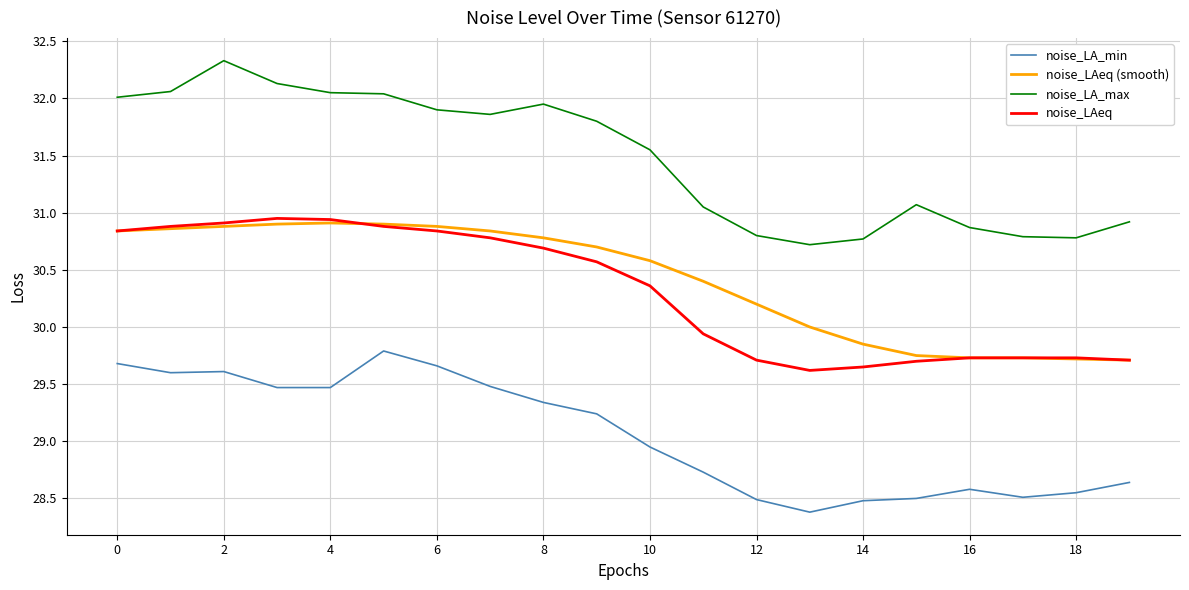

Which series has the largest total across all categories?

noise_LA_max